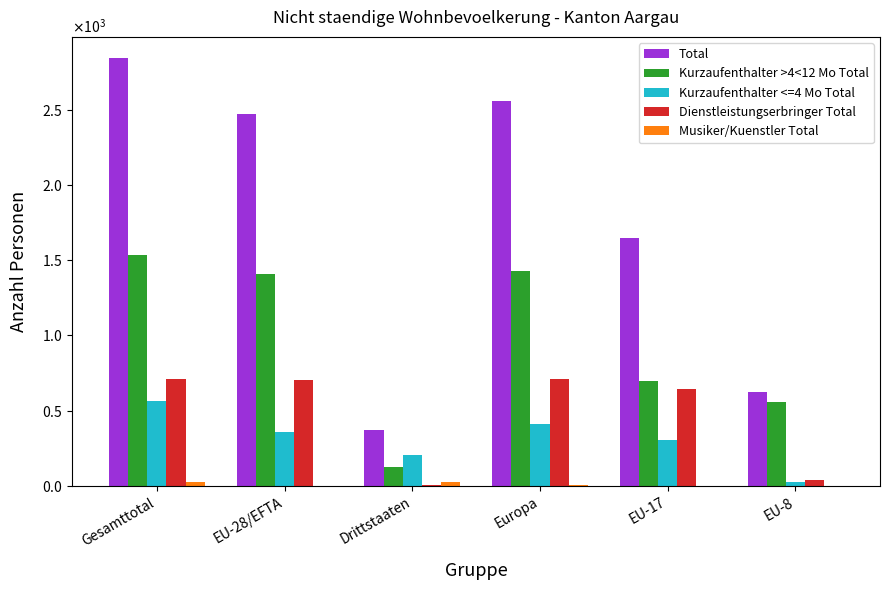

How many bars are there in total?

30